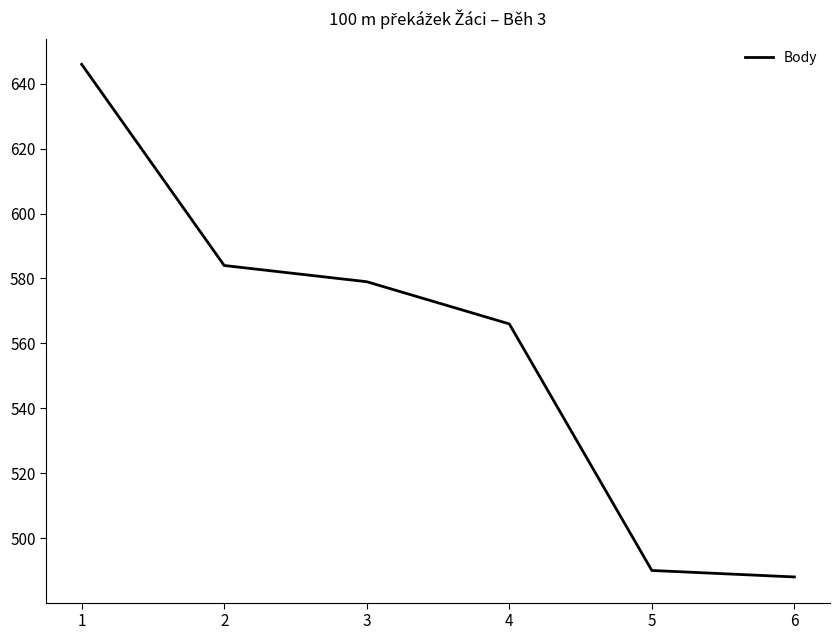

What is the difference between the values at 2 and 1?

62